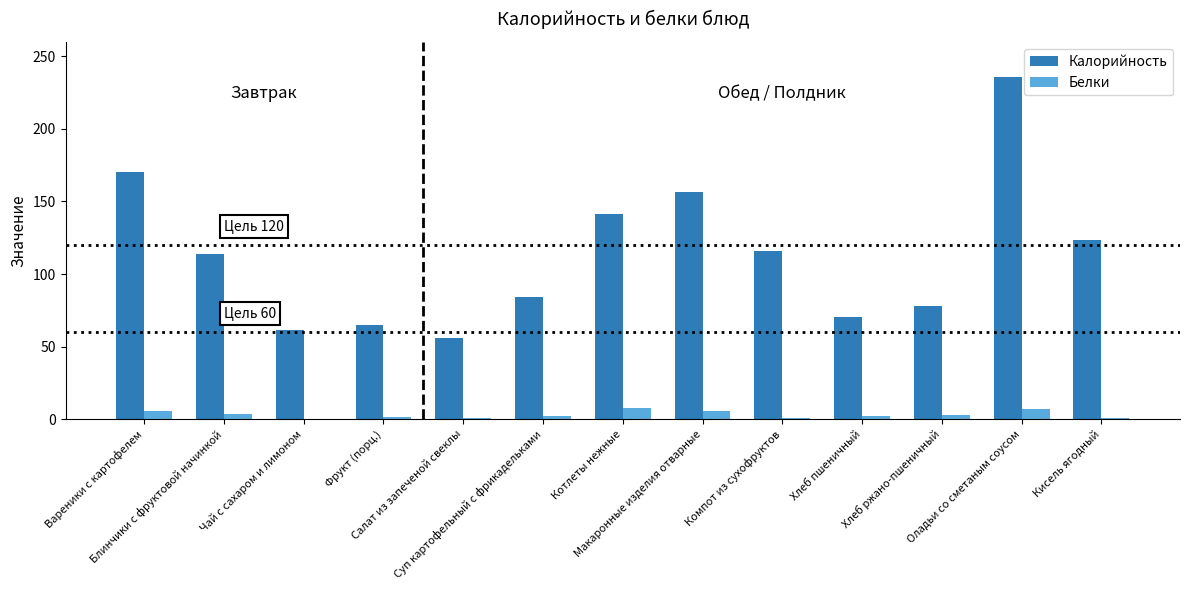

At which label does Белки first exceed 2?

Вареники с картофелем